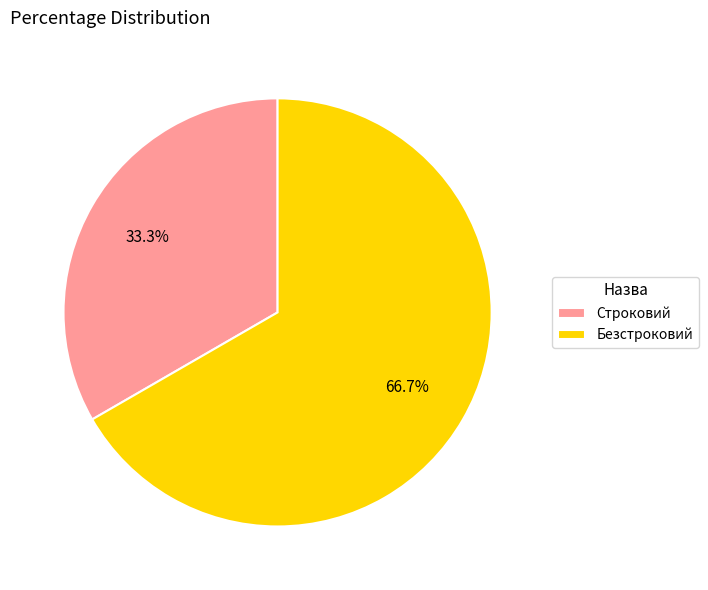

To the nearest percent, what is the difference between the Строковий and Безстроковий slice percentages?

33%